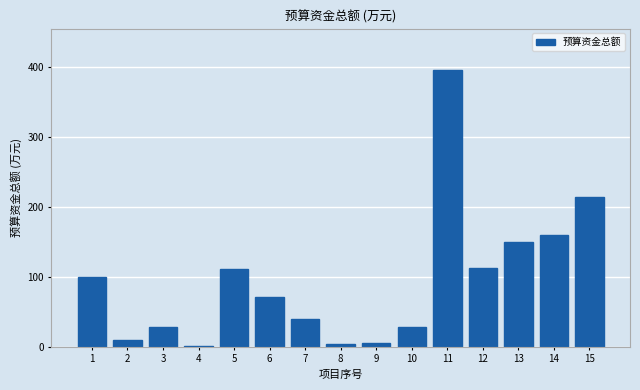

The value at 11 is 396.0. True or false?

True